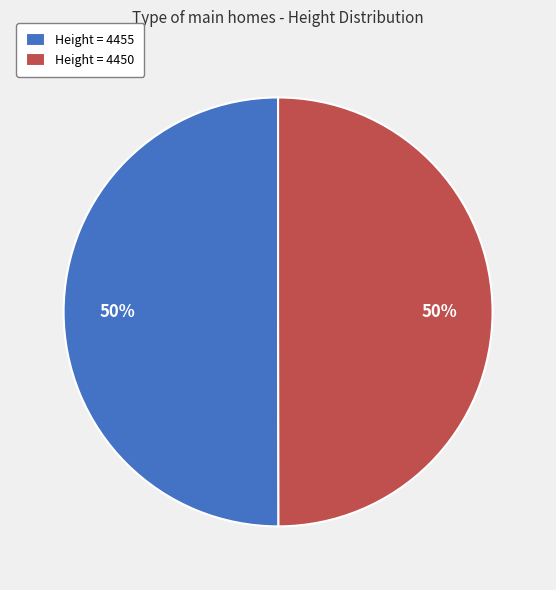

Approximately how many times larger is the value at Height = 4455 compared to Height = 4450?

1.0